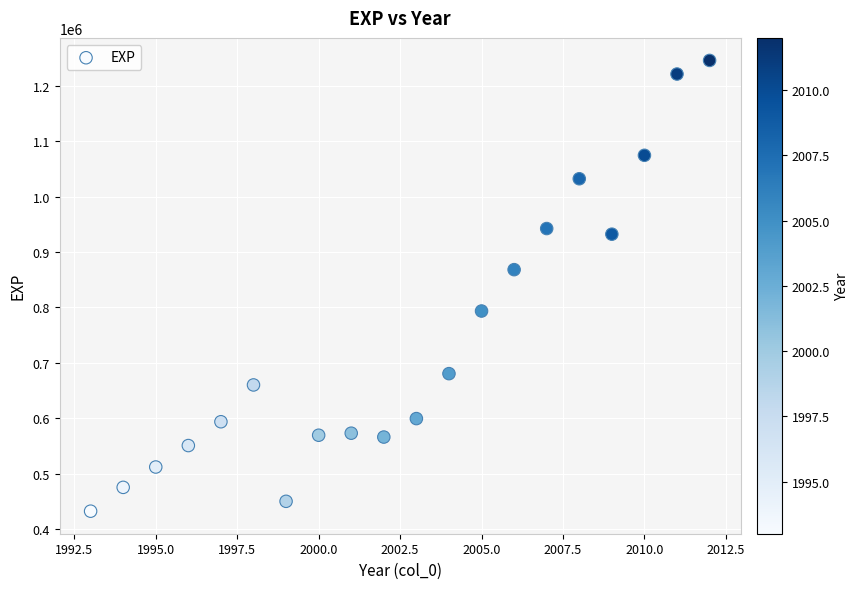

What Y value in the scatter plot is closest to 839109?

868256.0